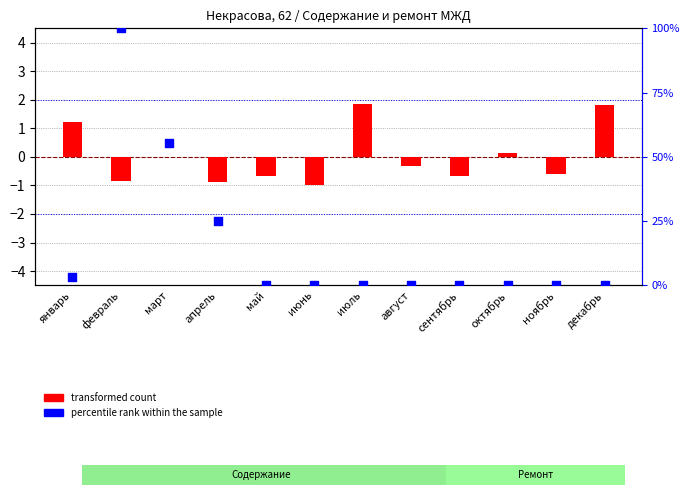

Which series has the widest spread of Y values?

percentile rank within the sample